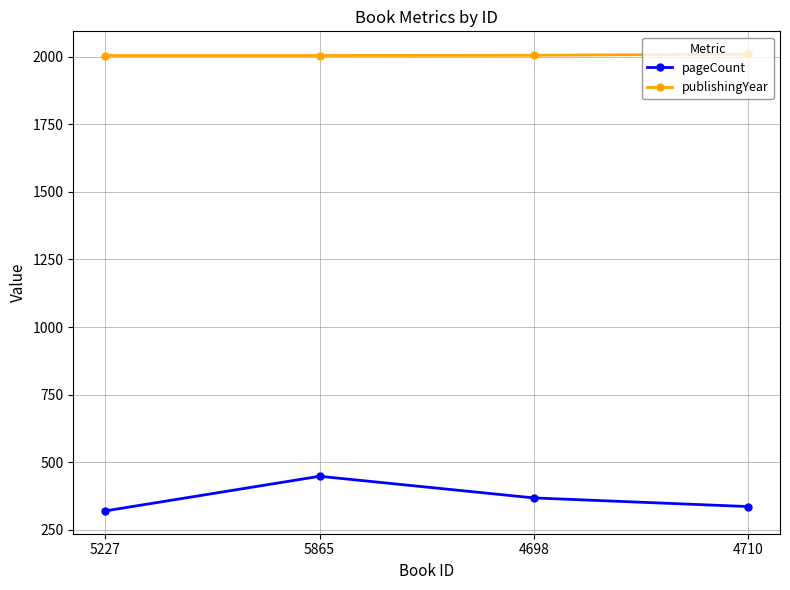

Which series has the largest total across all categories?

publishingYear